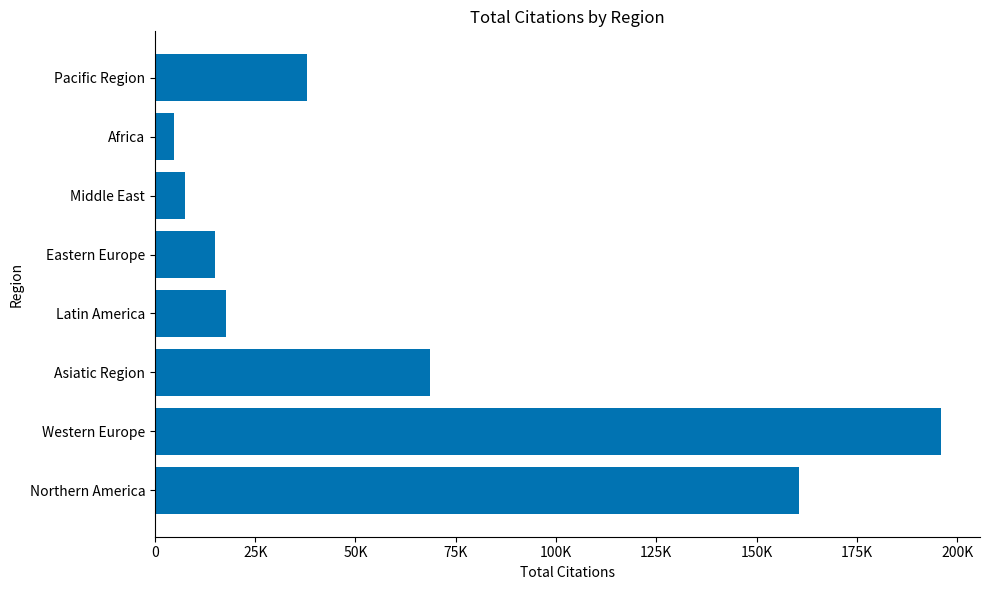

Are the bars horizontal?

Yes